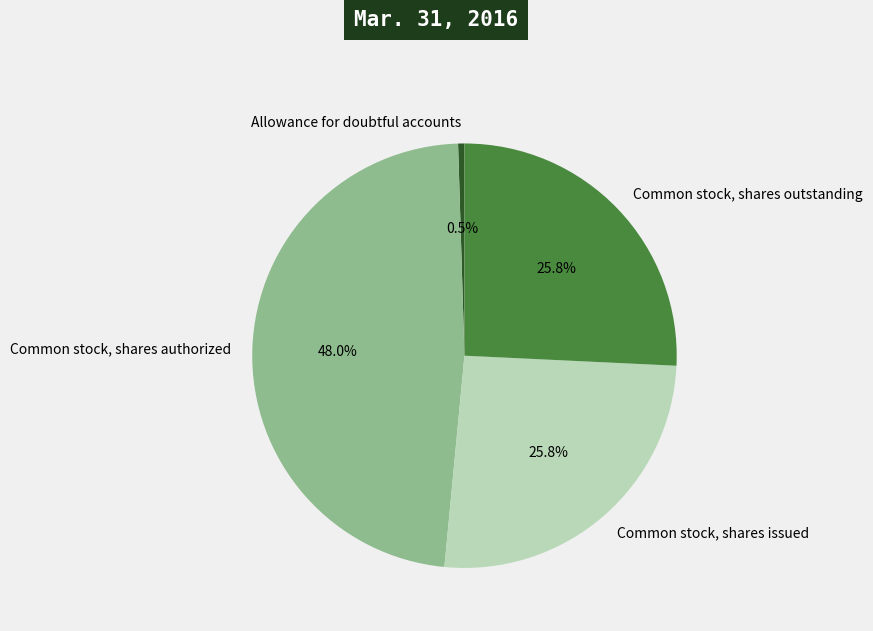

To the nearest percent, what is the average slice percentage?

25%